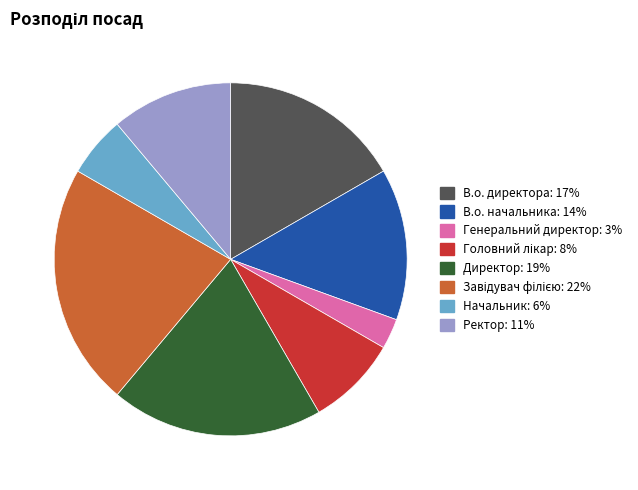

How many slices are in this pie chart?

8